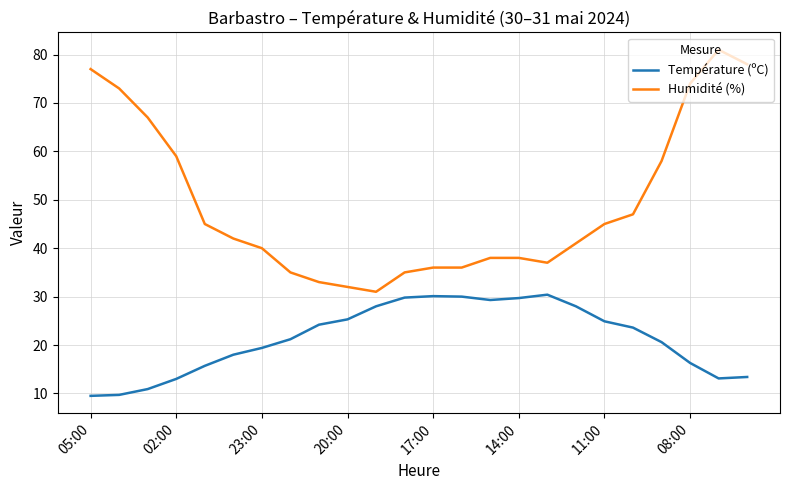

Rank the series by their average value, from highest to lowest.

Humidité (%), Température (ºC)